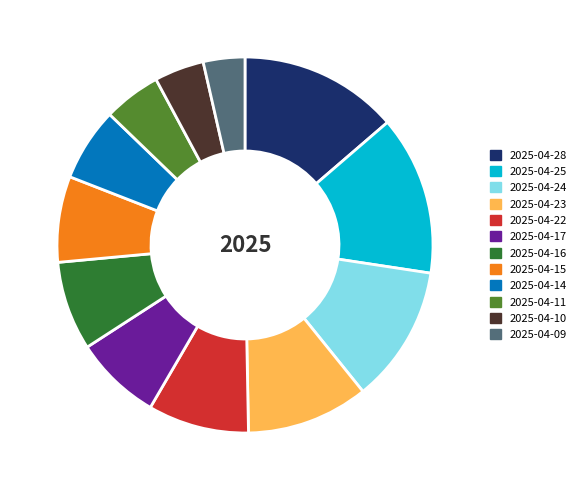

Approximately how many times larger is the value at 2025-04-10 compared to 2025-04-14?

0.7